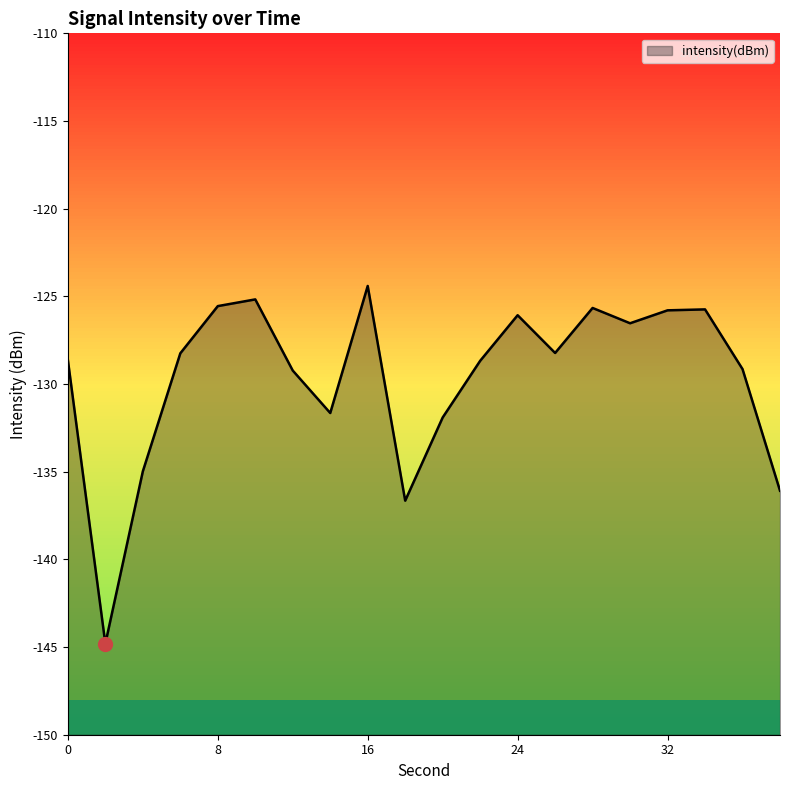

What is the smallest value displayed?

-144.8